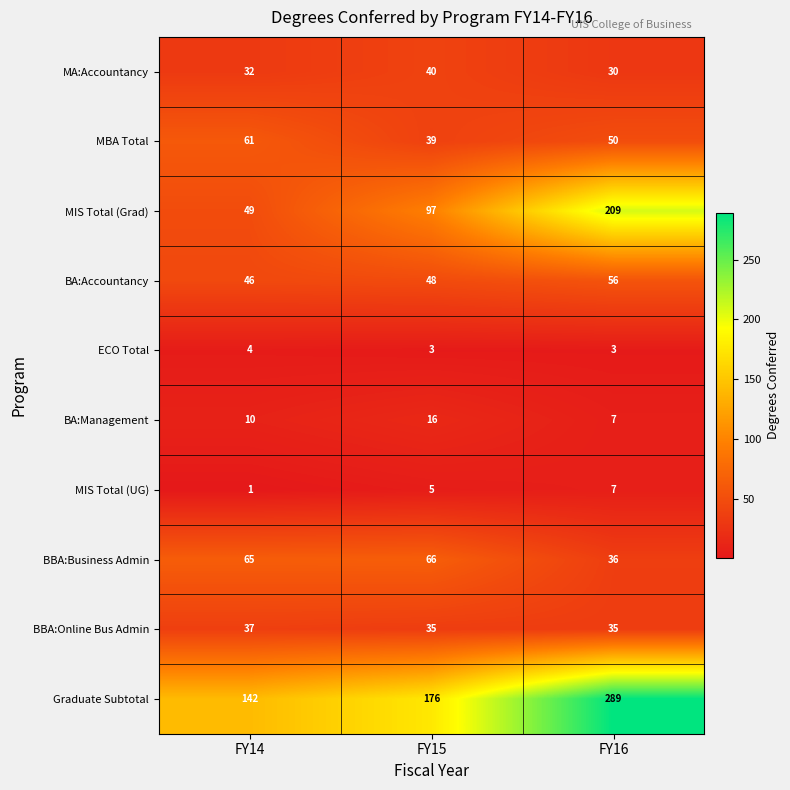

Which series changed the most between FY14 and FY15?

MIS Total (Grad)